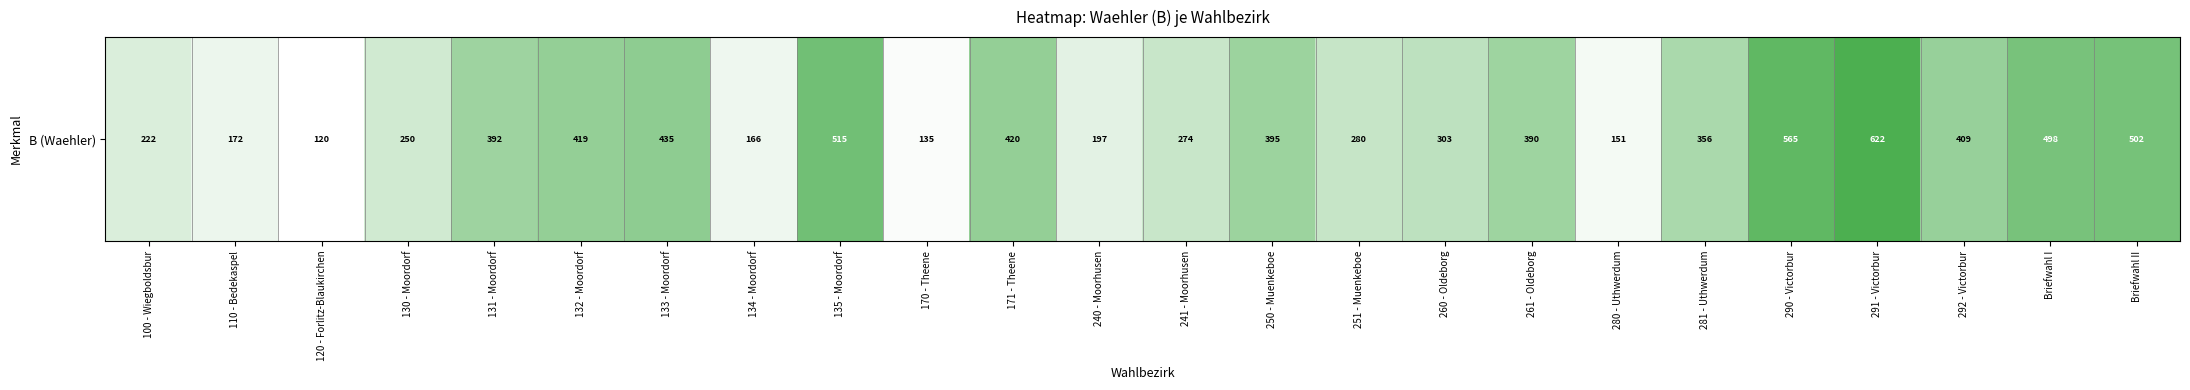

Rank the categories by value from highest to lowest.

291 - Victorbur, 290 - Victorbur, 135 - Moordorf, Briefwahl II, Briefwahl I, 133 - Moordorf, 171 - Theene, 132 - Moordorf, 292 - Victorbur, 250 - Muenkeboe, 131 - Moordorf, 261 - Oldeborg, 281 - Uthwerdum, 260 - Oldeborg, 251 - Muenkeboe, 241 - Moorhusen, 130 - Moordorf, 100 - Wiegboldsbur, 240 - Moorhusen, 110 - Bedekaspel, 134 - Moordorf, 280 - Uthwerdum, 170 - Theene, 120 - Forlitz-Blaukirchen